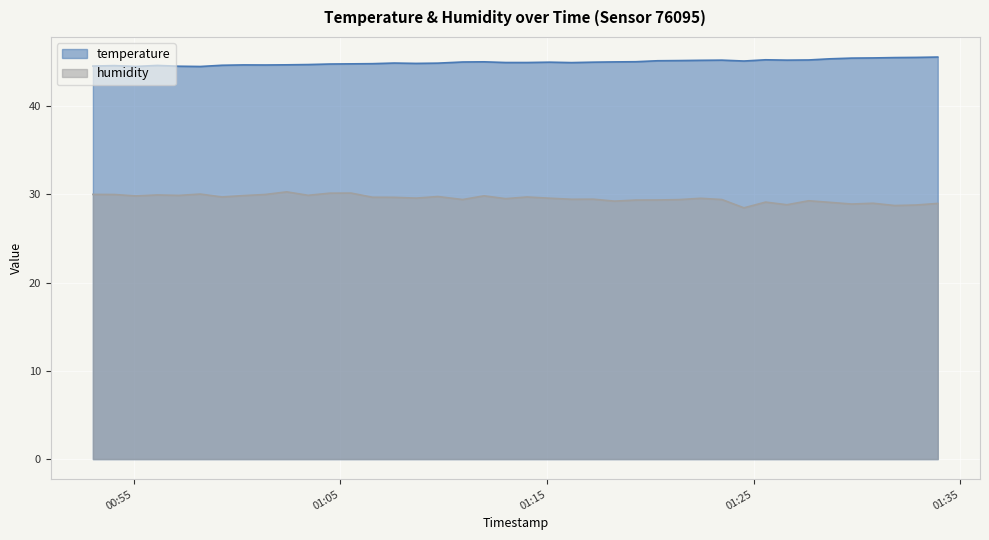

What is the total value across all series at 2024-03-23T01:10:55?

74.4